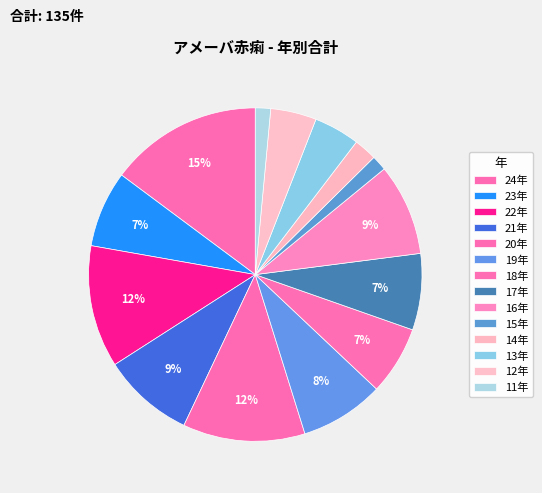

What is the change in value from 23年 to 16年?

+2